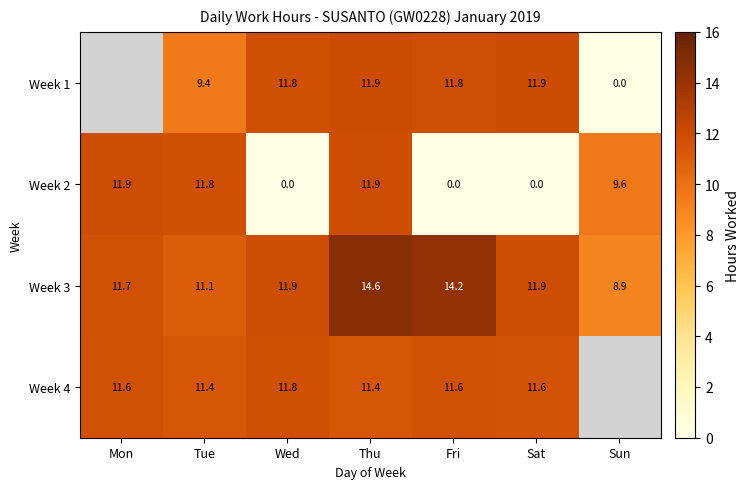

Between Tue and Sat, which series saw the biggest shift?

Week 2